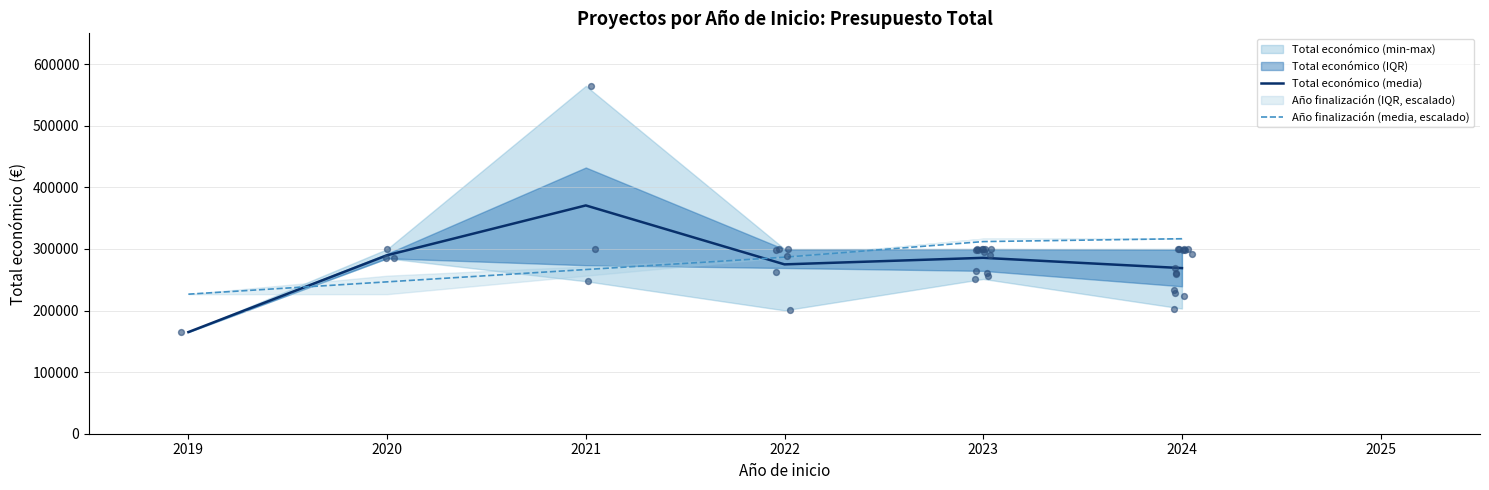

At how many categories does at least one series exceed 273664?

5